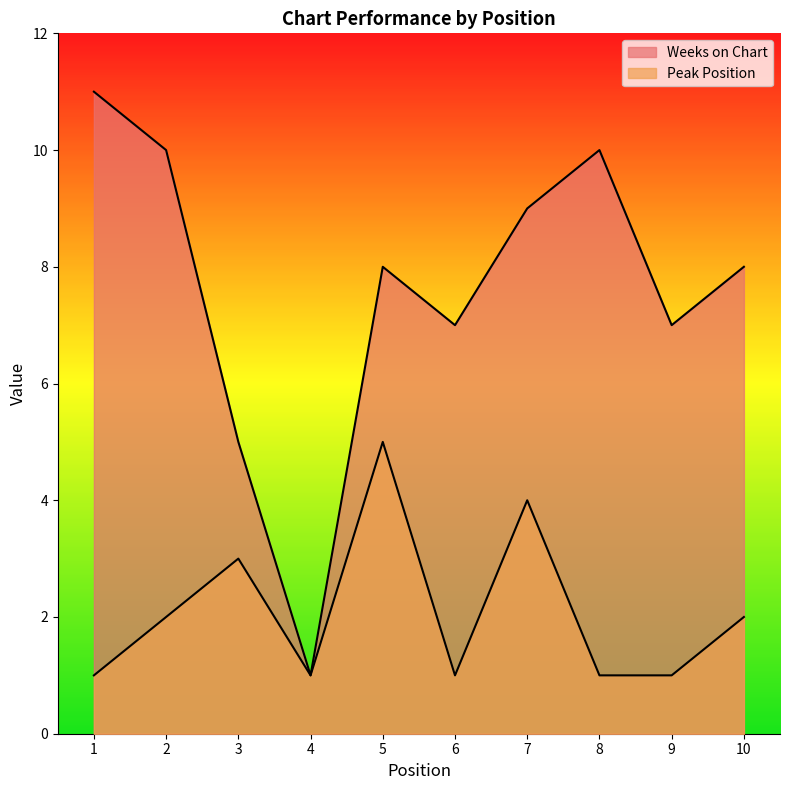

What is the difference between the maximum and minimum values in the Weeks on Chart series?

10